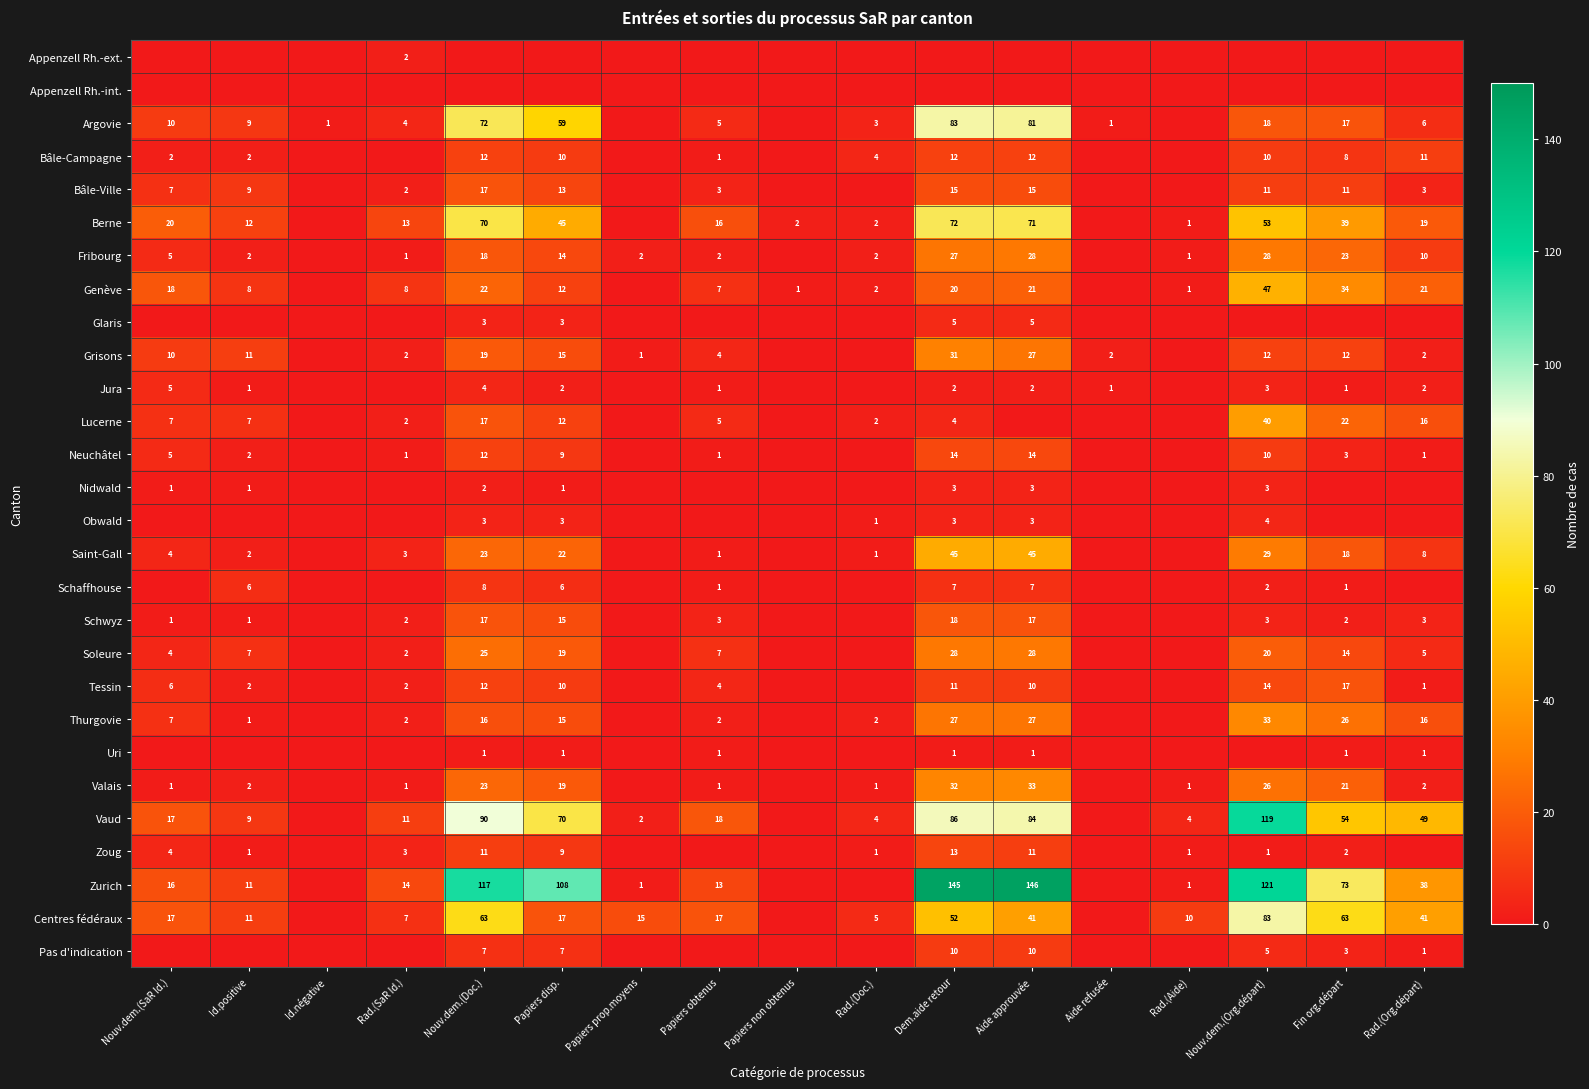

Is the value of Bâle-Campagne at Dem.aide retour greater than the value of Soleure at Aide approuvée?

No